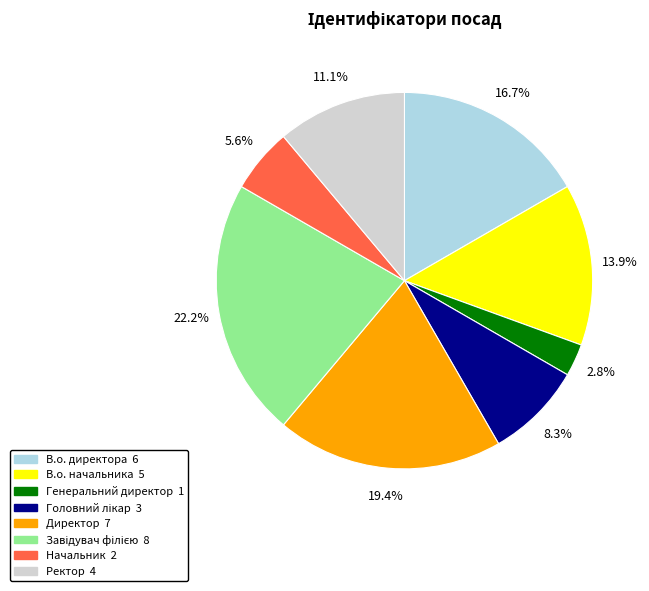

How many slices are in this pie chart?

8